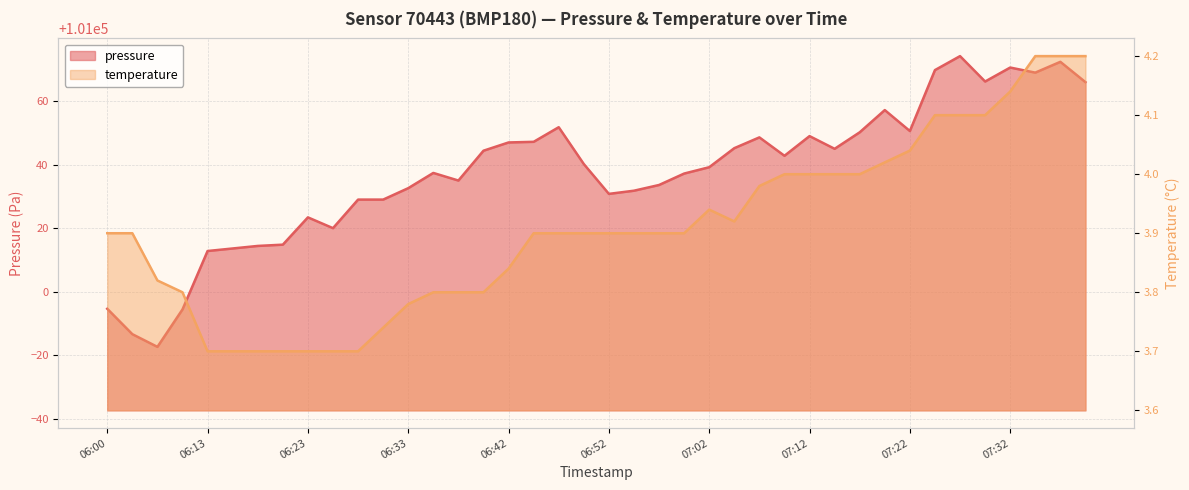

What is the label of the 28th point from the left?

07:10